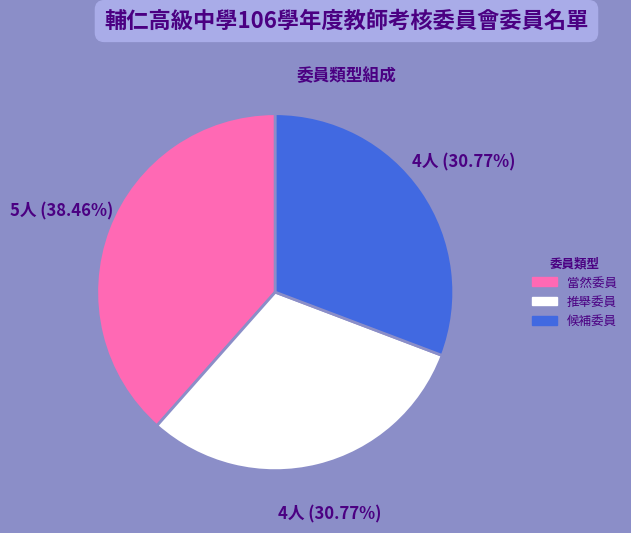

To the nearest percent, what percentage of the pie is 當然委員?

38%